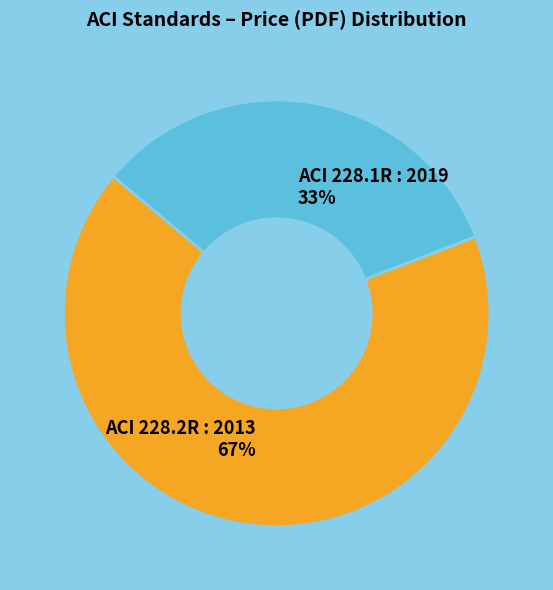

To the nearest percent, what is the average slice percentage?

50%